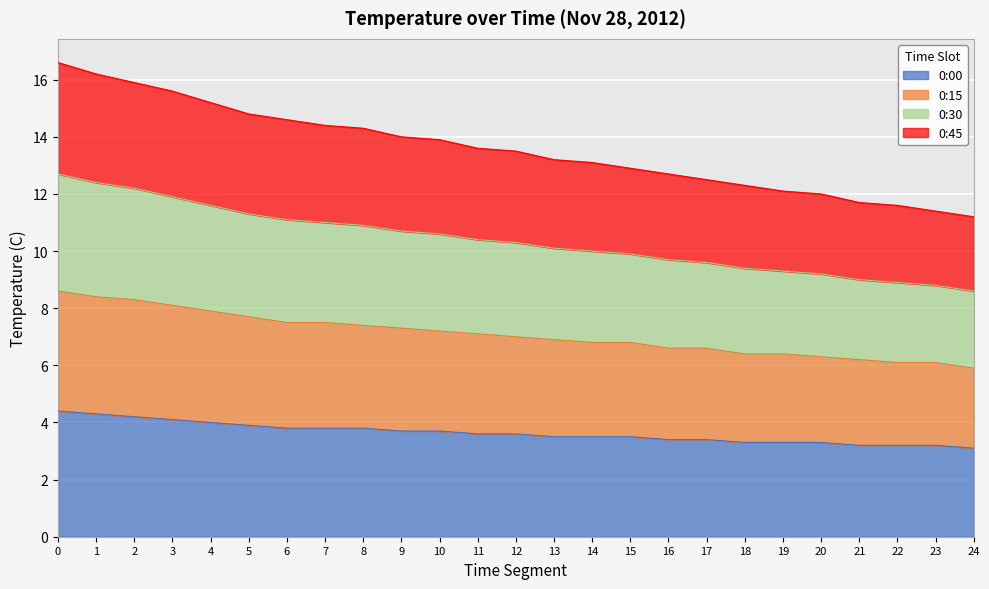

How many categories are shown in the chart?

25